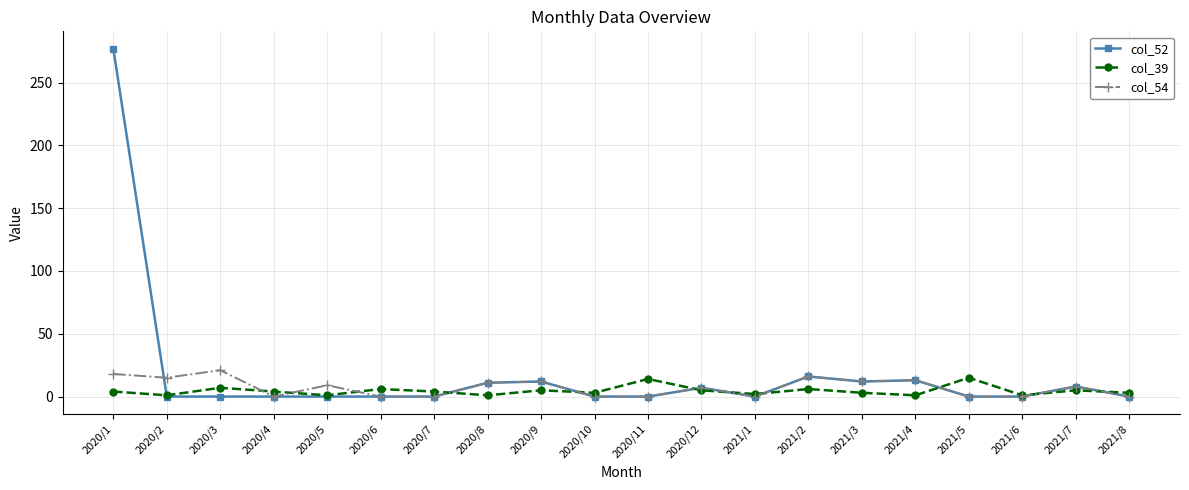

After their last crossing, which series has the higher values: col_54 or col_39?

col_39